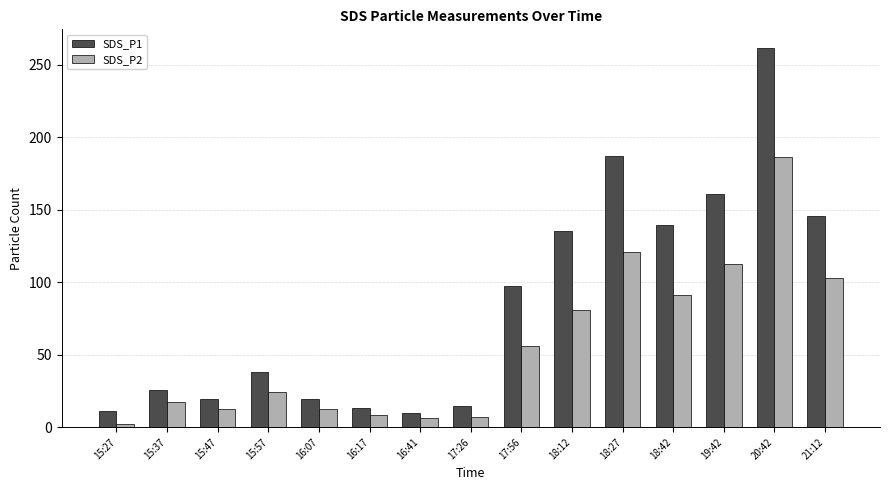

What is the sum of all SDS_P1 values?

1276.3